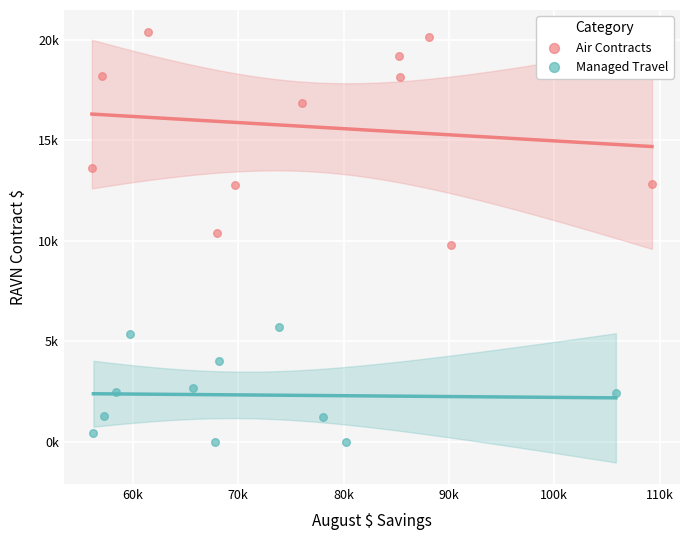

What are all the series names shown in the legend?

Air Contracts, Managed Travel